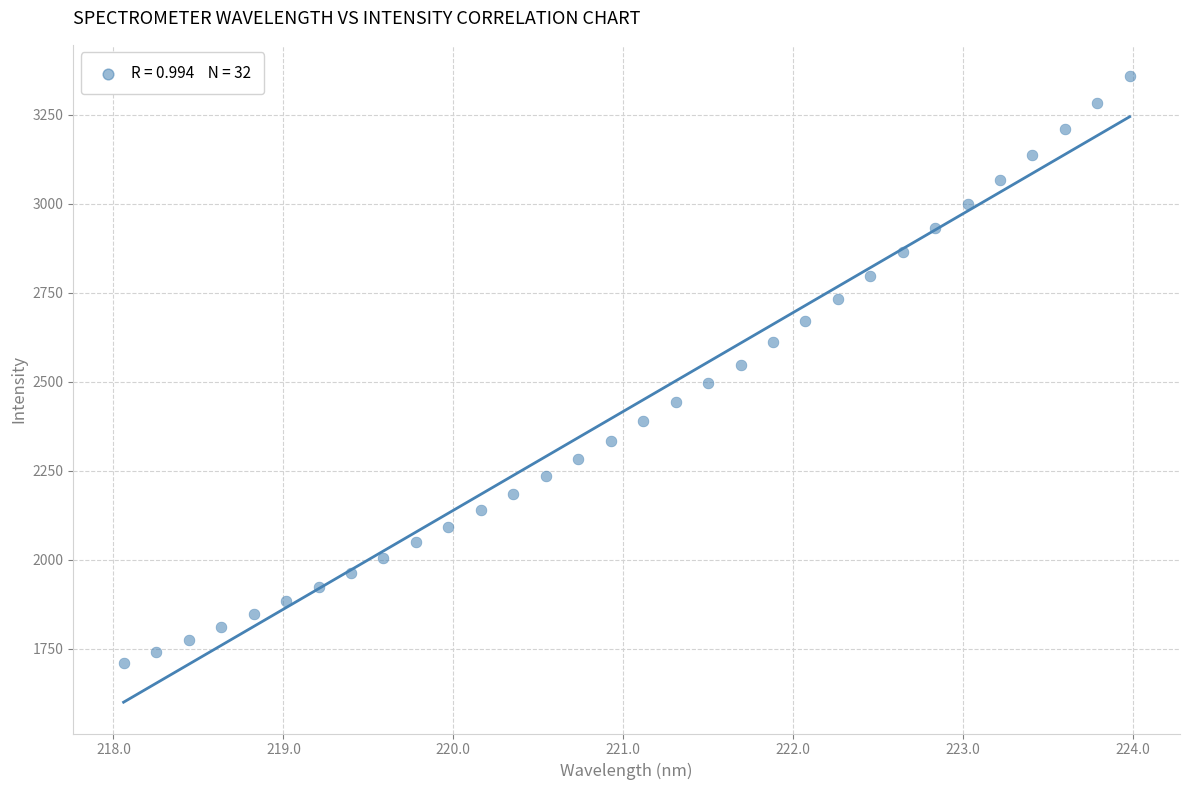

What is the range of Y values (max minus min)?

1649.3